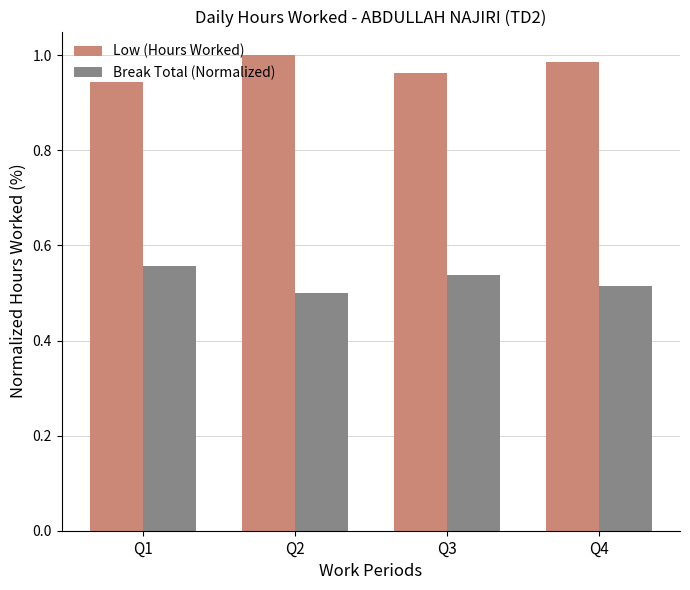

What is the difference between the highest and lowest values at Q3?

0.4